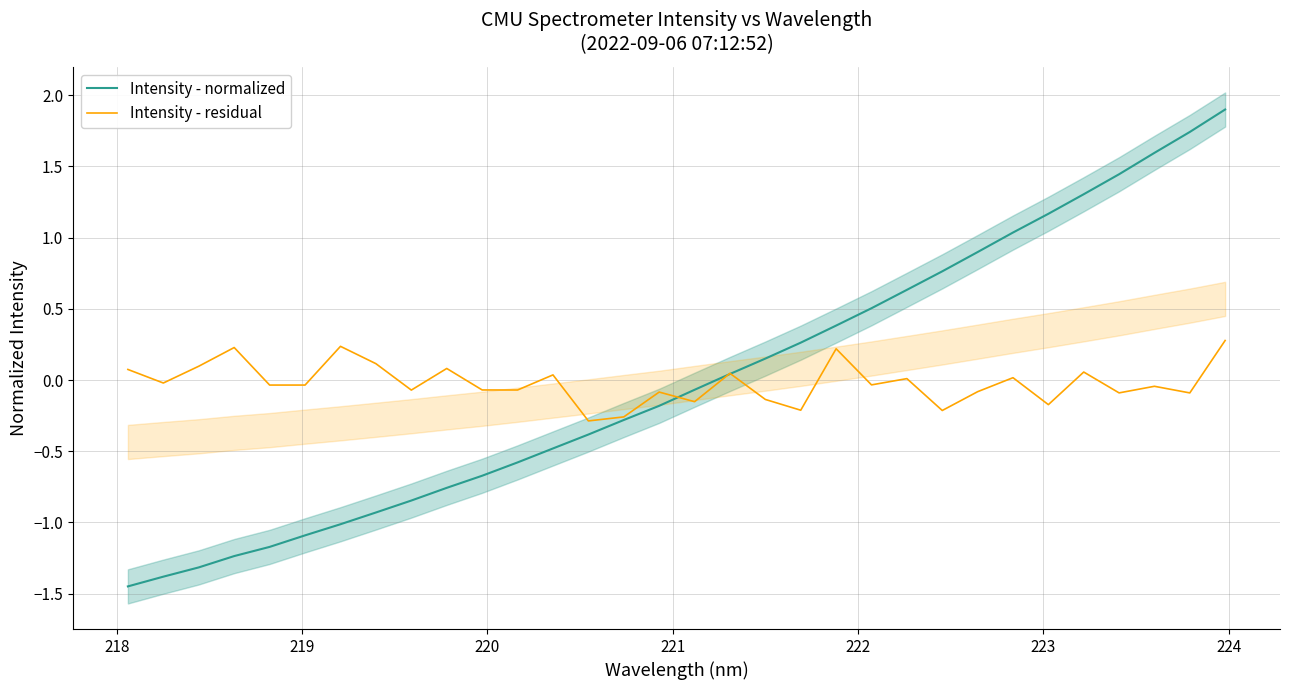

What is the maximum value for Intensity - normalized?

1.9